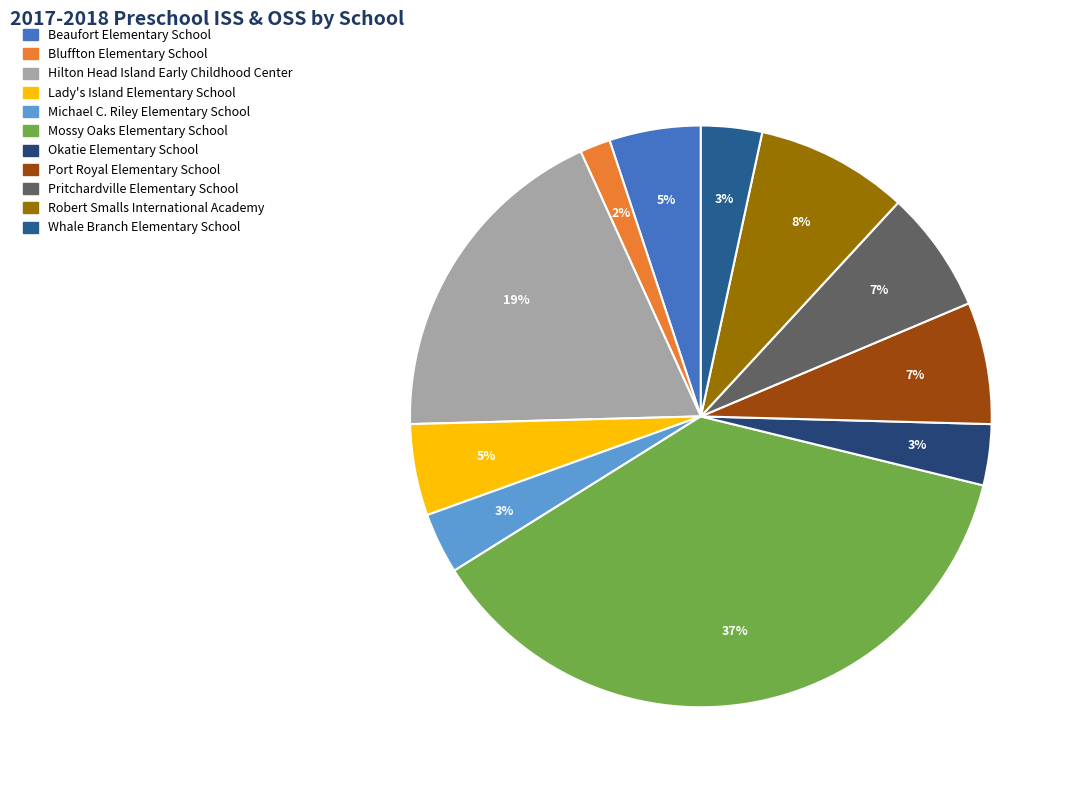

What percentage is the Lady's Island Elementary School slice, to the nearest percent?

5%